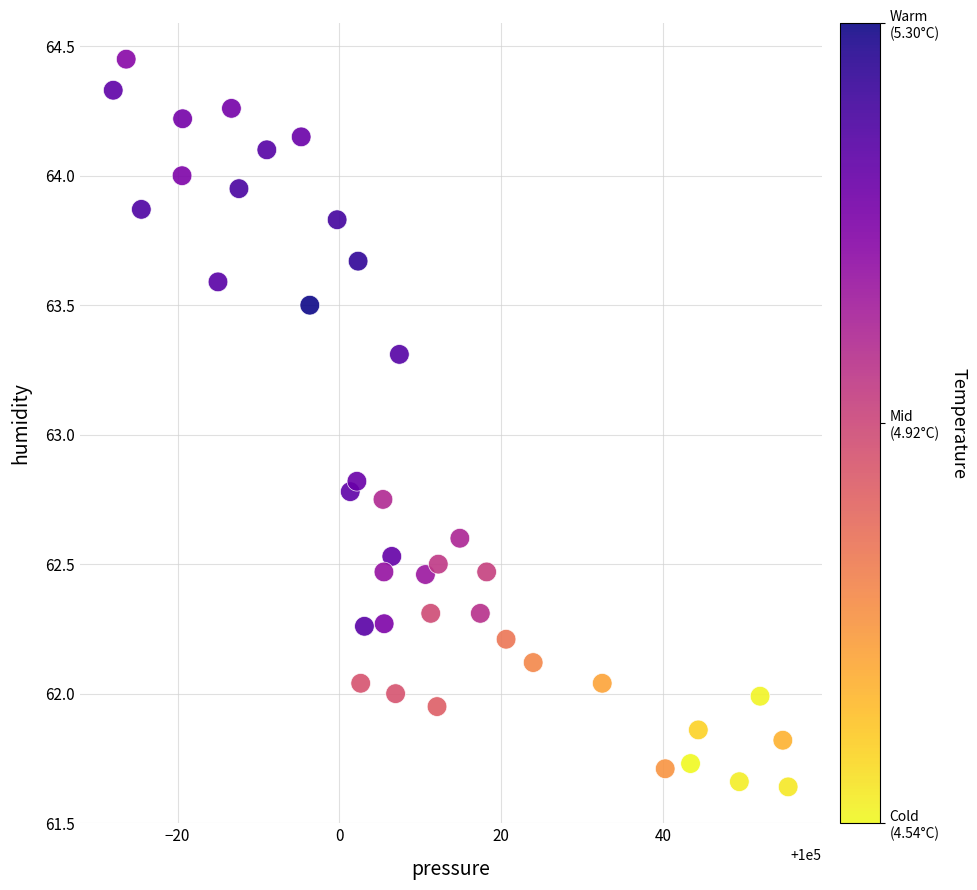

What is the range of X values (max minus min)?

83.4